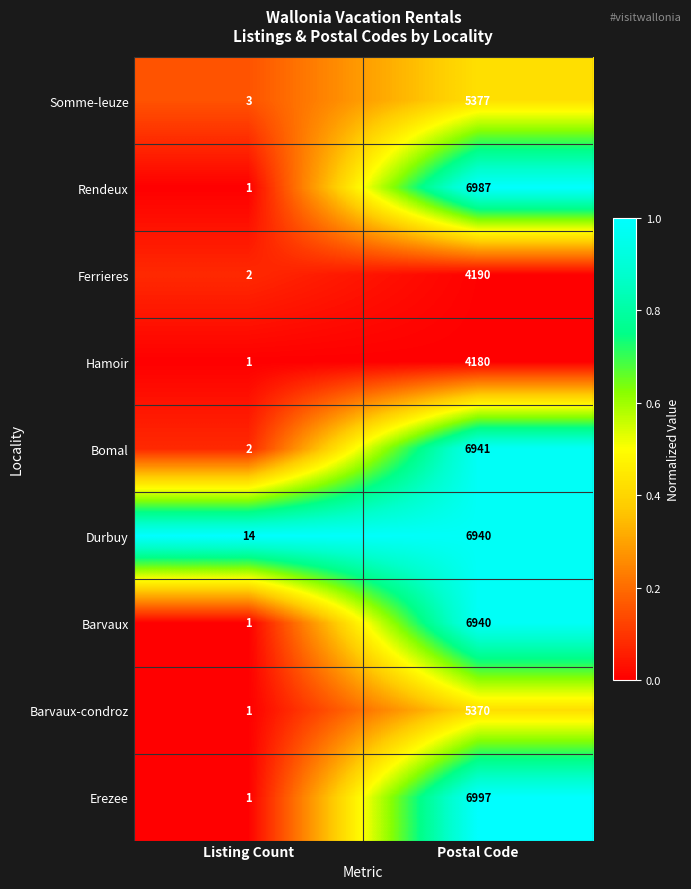

Reading left to right, list all the values displayed in this chart.

Somme-leuze: Listing Count=3	Postal Code=5377
Rendeux: Listing Count=1	Postal Code=6987
Ferrieres: Listing Count=2	Postal Code=4190
Hamoir: Listing Count=1	Postal Code=4180
Bomal: Listing Count=2	Postal Code=6941
Durbuy: Listing Count=14	Postal Code=6940
Barvaux: Listing Count=1	Postal Code=6940
Barvaux-condroz: Listing Count=1	Postal Code=5370
Erezee: Listing Count=1	Postal Code=6997